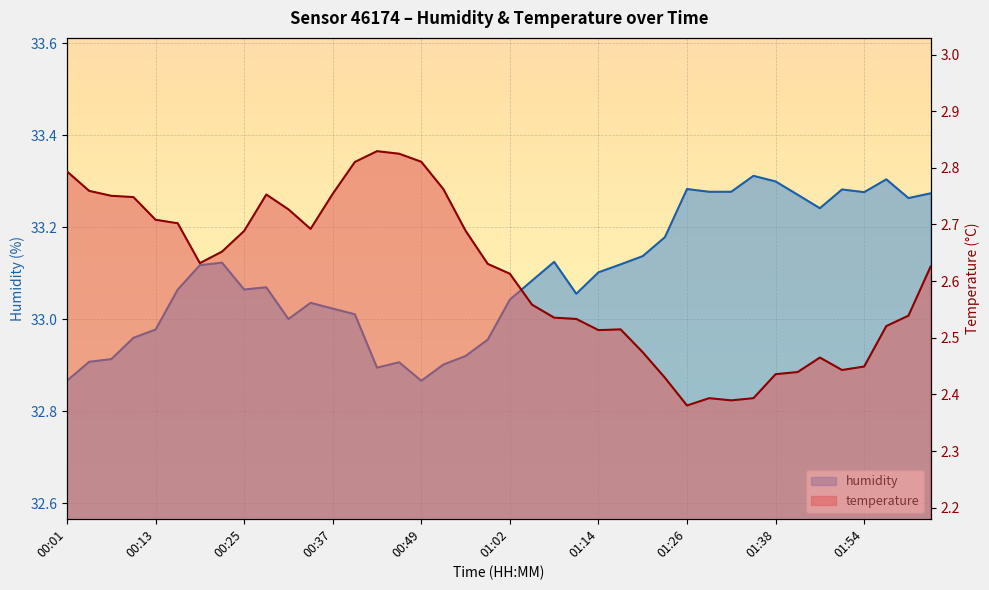

What is the difference between the highest and lowest values at 01:57?

30.8